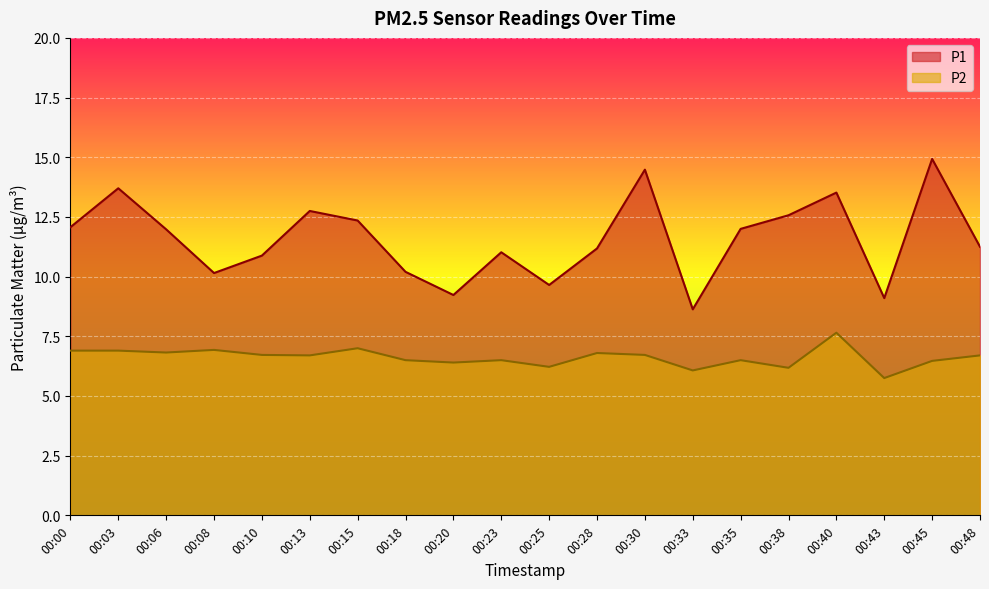

What is the total value across all series at 00:23?

17.5